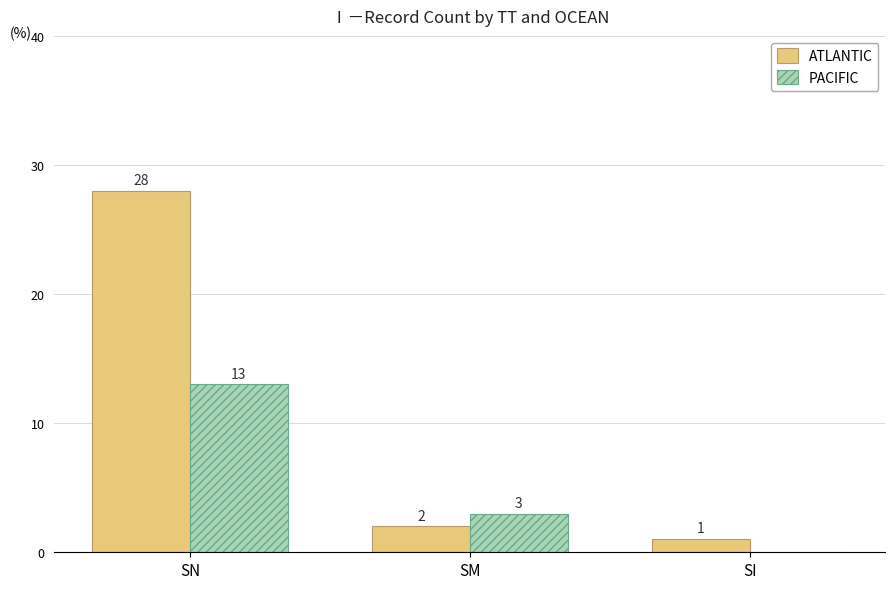

Does the chart contain stacked bars?

No